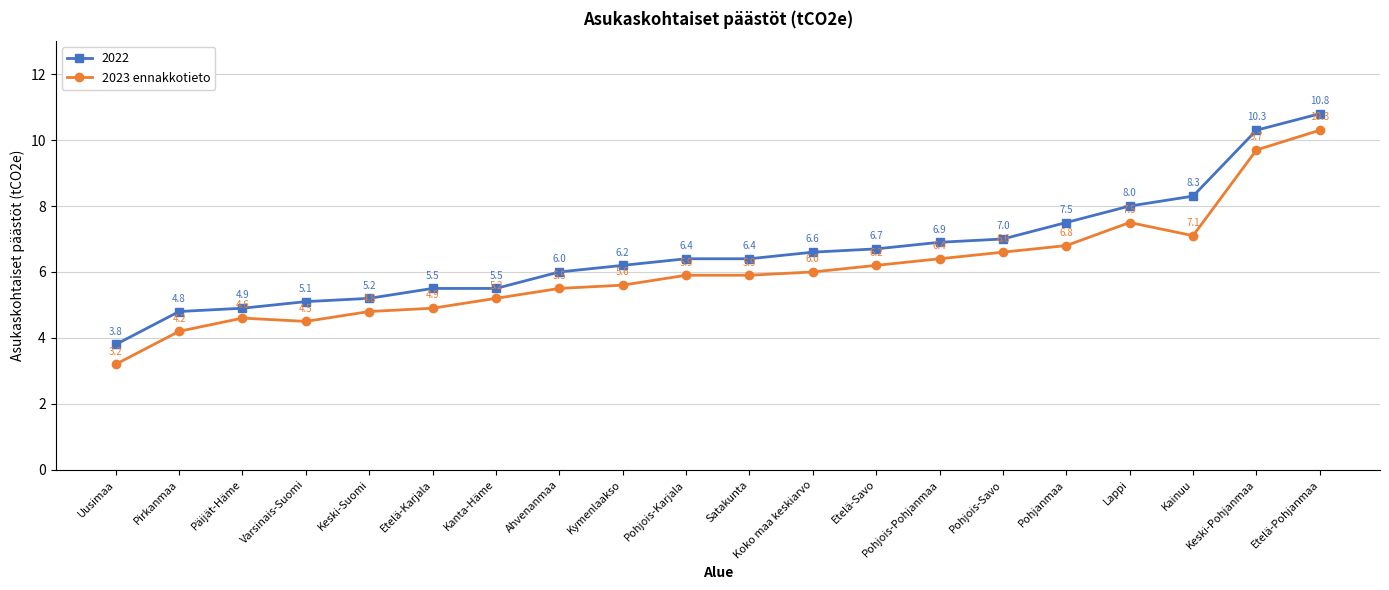

What position from the right is Kainuu?

3